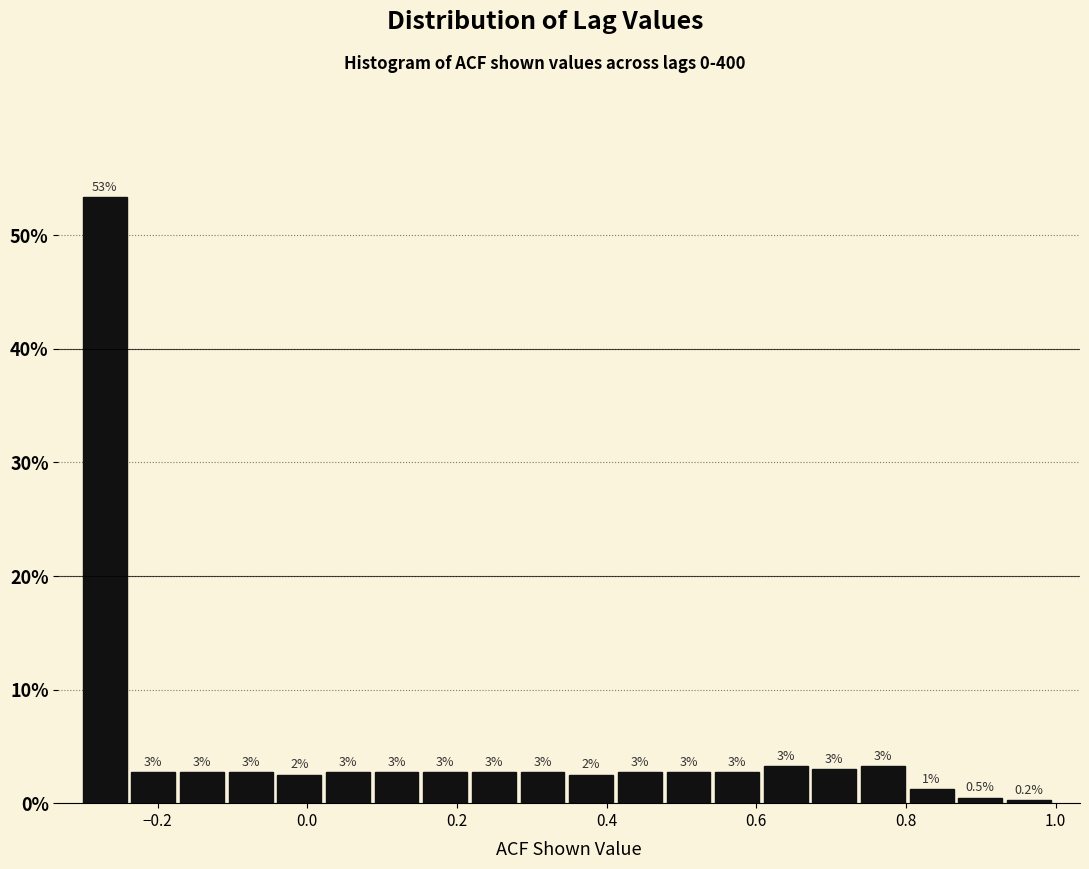

Read against the x-axis, roughly where is the centre of the tallest bar?

-0.28